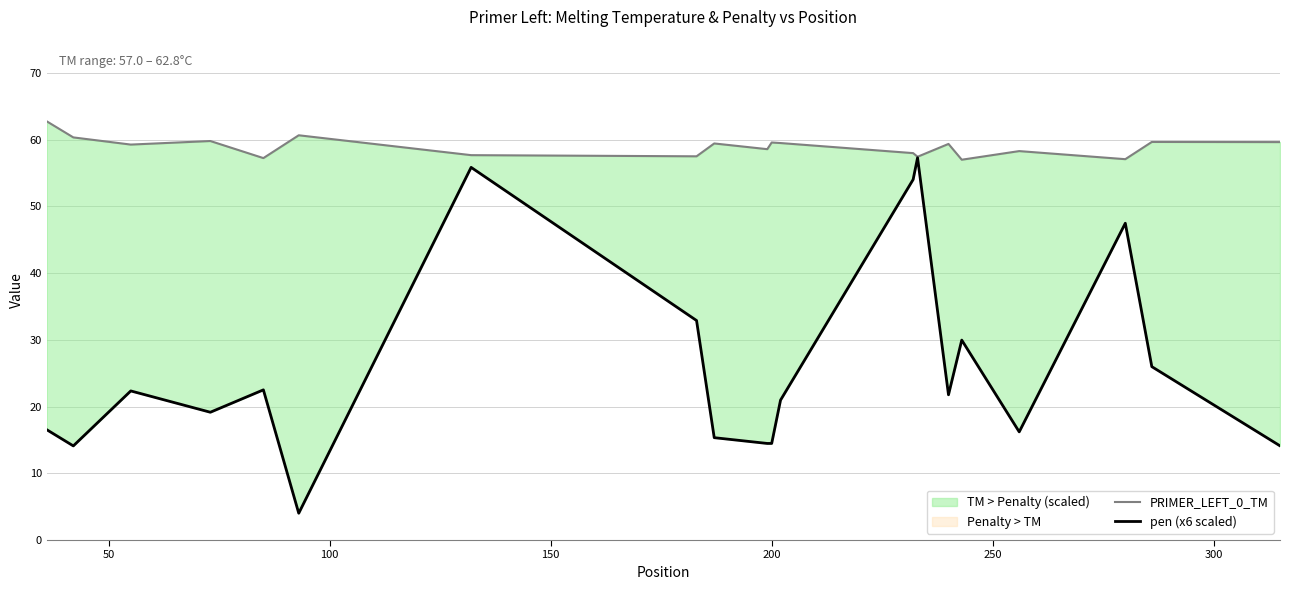

List the series in order of their overall mean, highest first.

PRIMER_LEFT_0_TM, pen (x6 scaled)